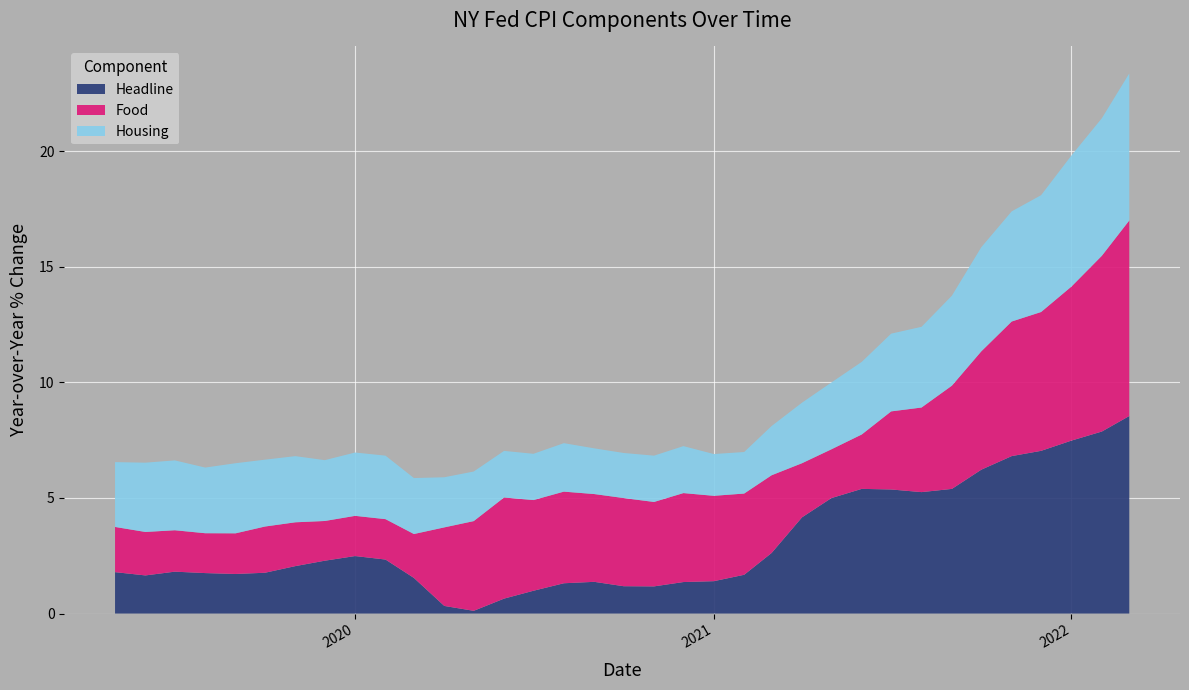

Reading left to right, what are all the values shown in this chart?

Headline: 1.8	1.6	1.8	1.7	1.7	1.8	2.1	2.3	2.5	2.3	1.5	0.3	0.1	0.6	1.0	1.3	1.4	1.2	1.2	1.4	1.4	1.7	2.6	4.2	5.0	5.4	5.4	5.3	5.4	6.2	6.8	7.0	7.5	7.9	8.5
Food: 2.0	1.9	1.8	1.7	1.8	2.0	1.9	1.7	1.7	1.7	1.9	3.4	3.9	4.4	3.9	4.0	3.8	3.8	3.7	3.8	3.7	3.5	3.4	2.3	2.1	2.4	3.4	3.7	4.5	5.1	5.8	6.0	6.7	7.6	8.5
Housing: 2.8	3.0	3.0	2.8	3.0	2.9	2.9	2.6	2.7	2.7	2.4	2.2	2.1	2.0	2.0	2.1	2.0	1.9	2.0	2.0	1.8	1.8	2.1	2.6	2.9	3.1	3.4	3.5	3.9	4.5	4.8	5.1	5.7	5.9	6.4